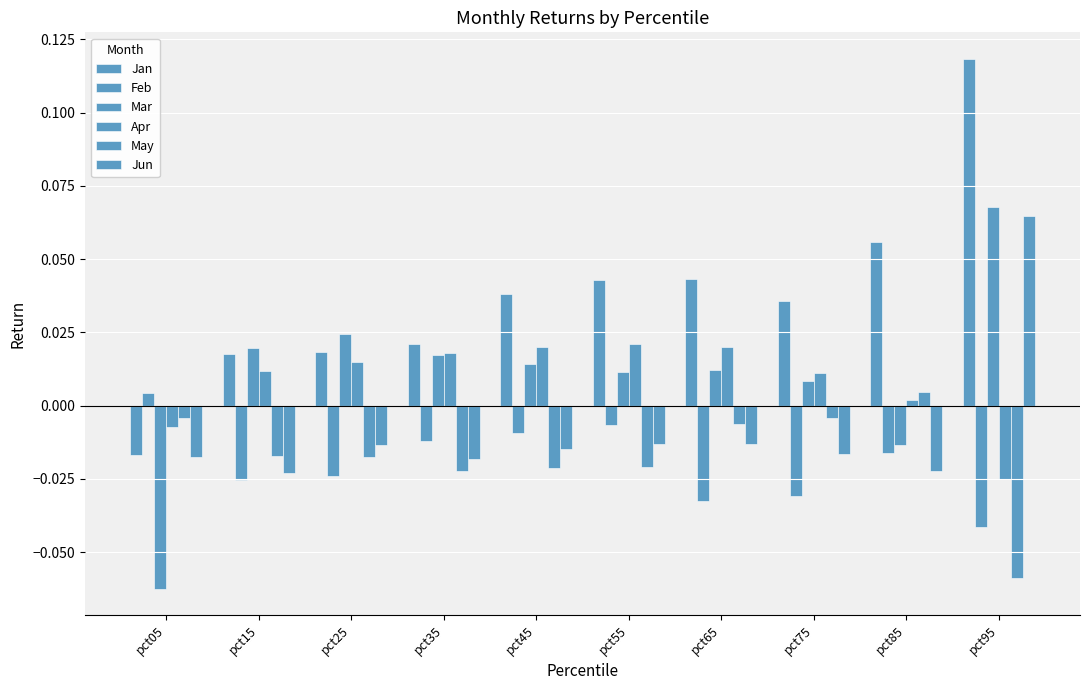

Which series has the widest spread of values?

Jan